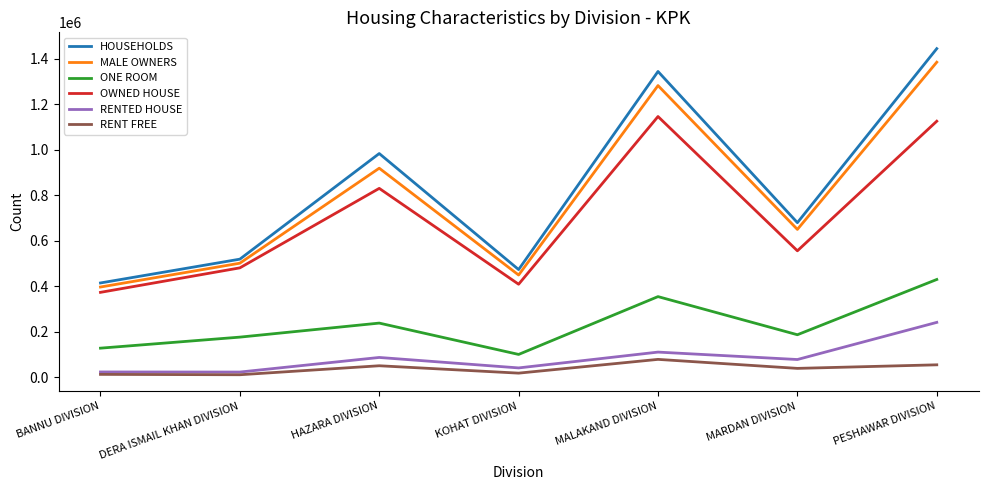

What is the sum of the ONE ROOM values at BANNU DIVISION and DERA ISMAIL KHAN DIVISION?

303862